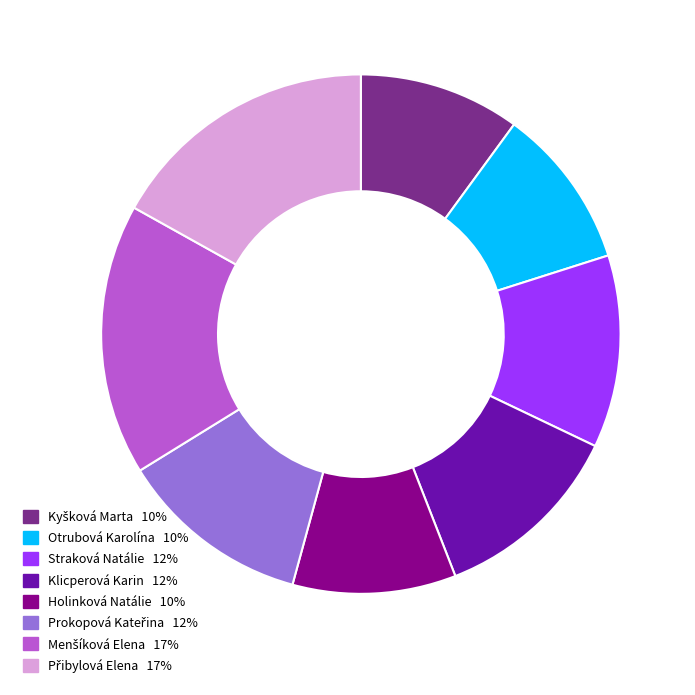

Approximately how many times larger is the value at Klicperová Karin compared to Straková Natálie?

1.0